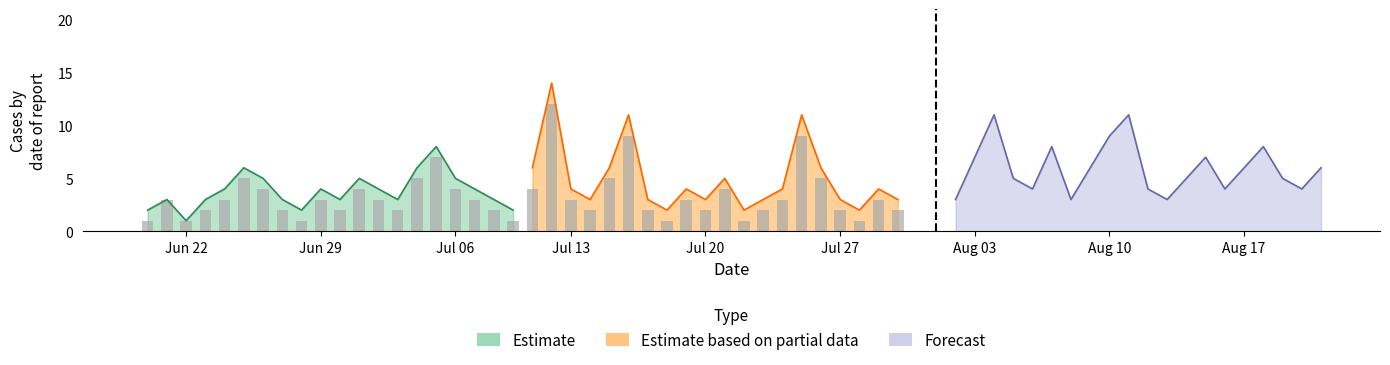

How many distinct data groups are displayed?

3